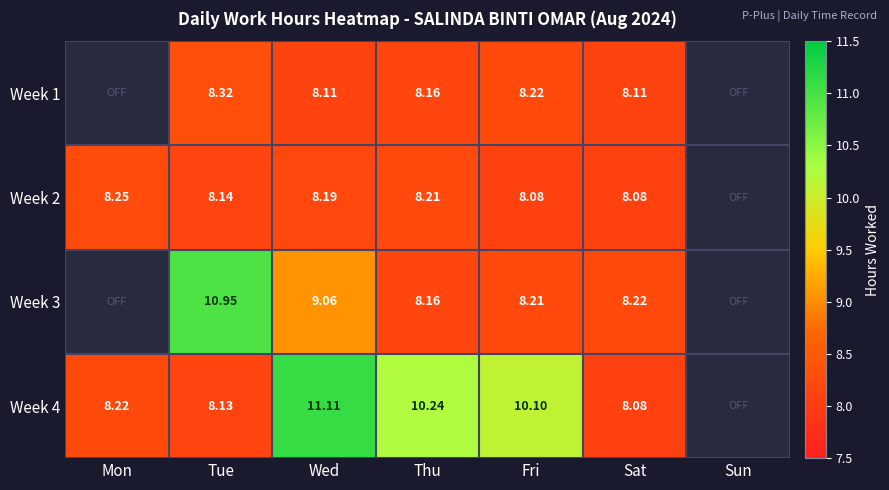

Which series changed the most between Mon and Wed?

Week 4